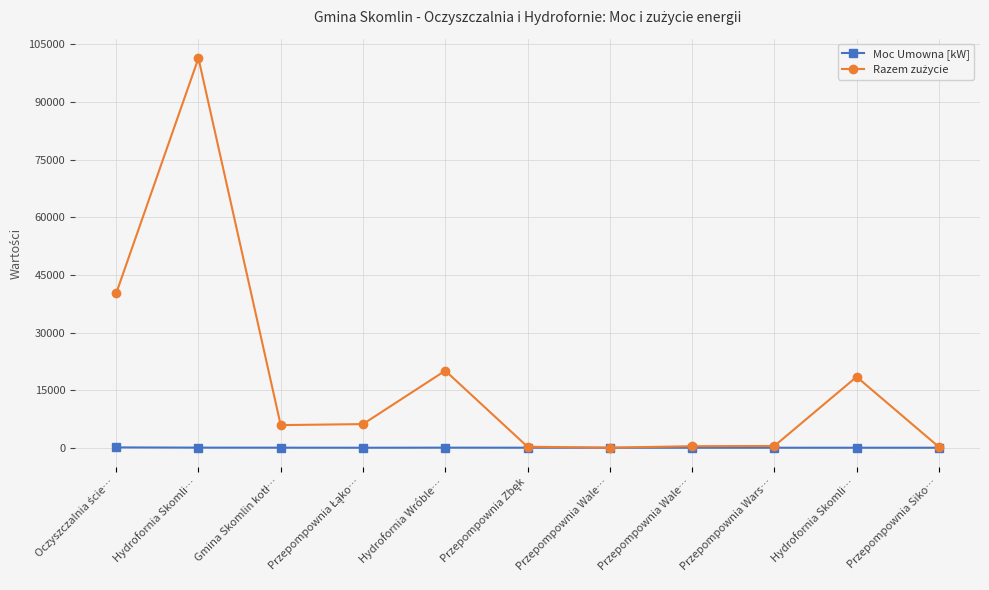

How many lines are shown in the chart?

2